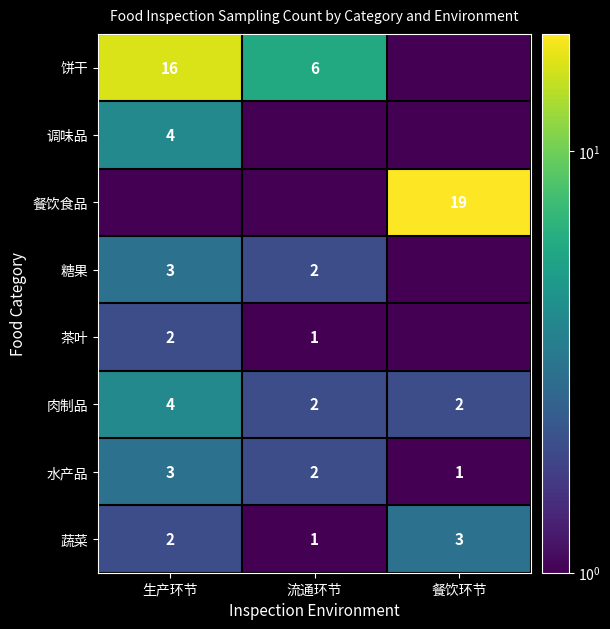

How many distinct data groups are displayed?

8